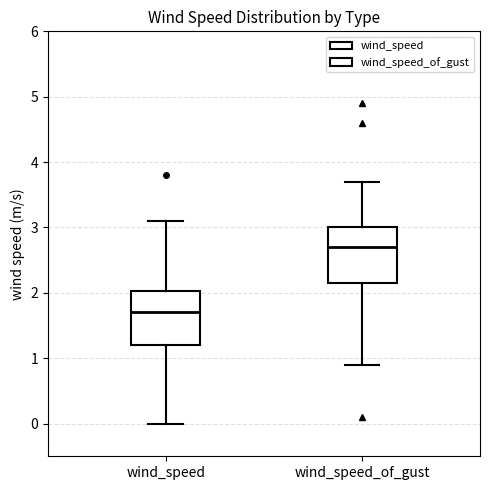

Reading left to right, transcribe this box plot: for each box, give where its median line is, the range the box spans, and where its two whiskers end, as read against the y-axis. The values are not printed on the chart, so give them approximately, as read against the axis.

wind_speed: median 1.7, box 1.2 to 2.0, whiskers 0.0 to 3.1
wind_speed_of_gust: median 2.7, box 2.2 to 3.0, whiskers 0.9 to 3.7